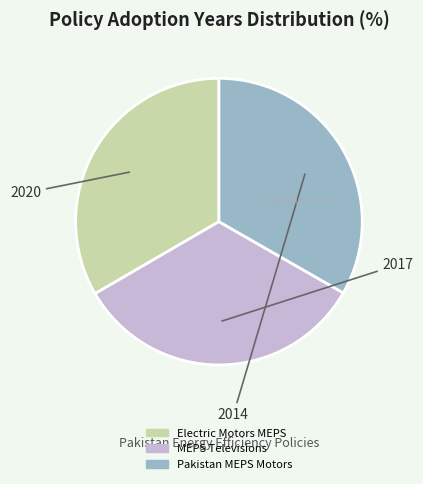

Is it true that Pakistan MEPS Motors is 33% of the pie?

True